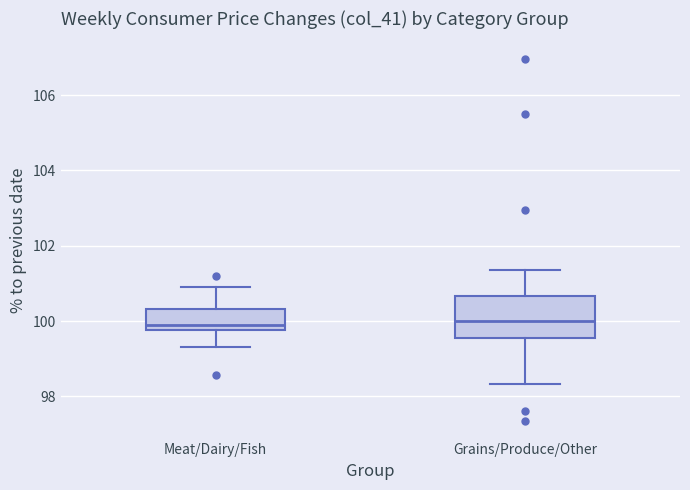

Reading left to right, read every box against the y-axis: the position of its median line, the range the box covers, and the ends of its whiskers. The values are not printed on the chart, so give them approximately, as read against the axis.

Meat/Dairy/Fish: median 100.0, box 99.8 to 100.4, whiskers 99.4 to 101.0
Grains/Produce/Other: median 100.0, box 99.6 to 100.6, whiskers 98.4 to 101.4